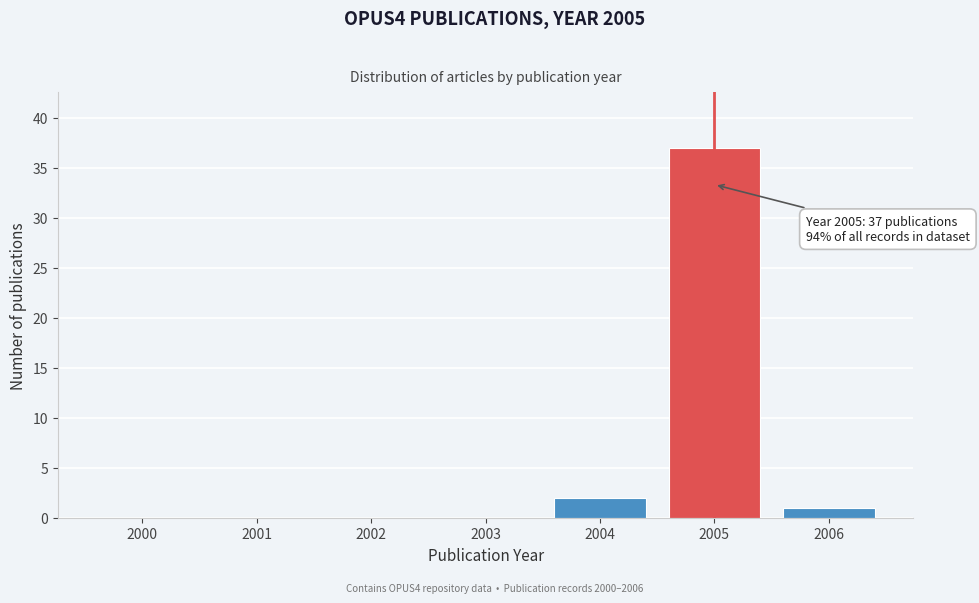

Reading left to right, extract all data points from this chart.

2000=0	2001=0	2002=0	2003=0	2004=2	2005=37	2006=1